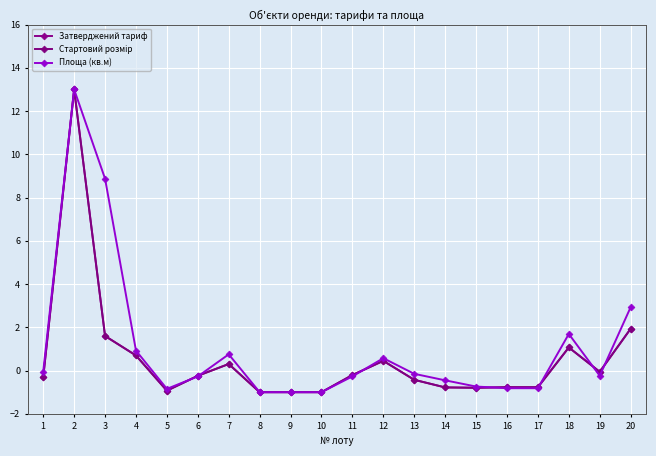

Count the number of categories in the chart.

20